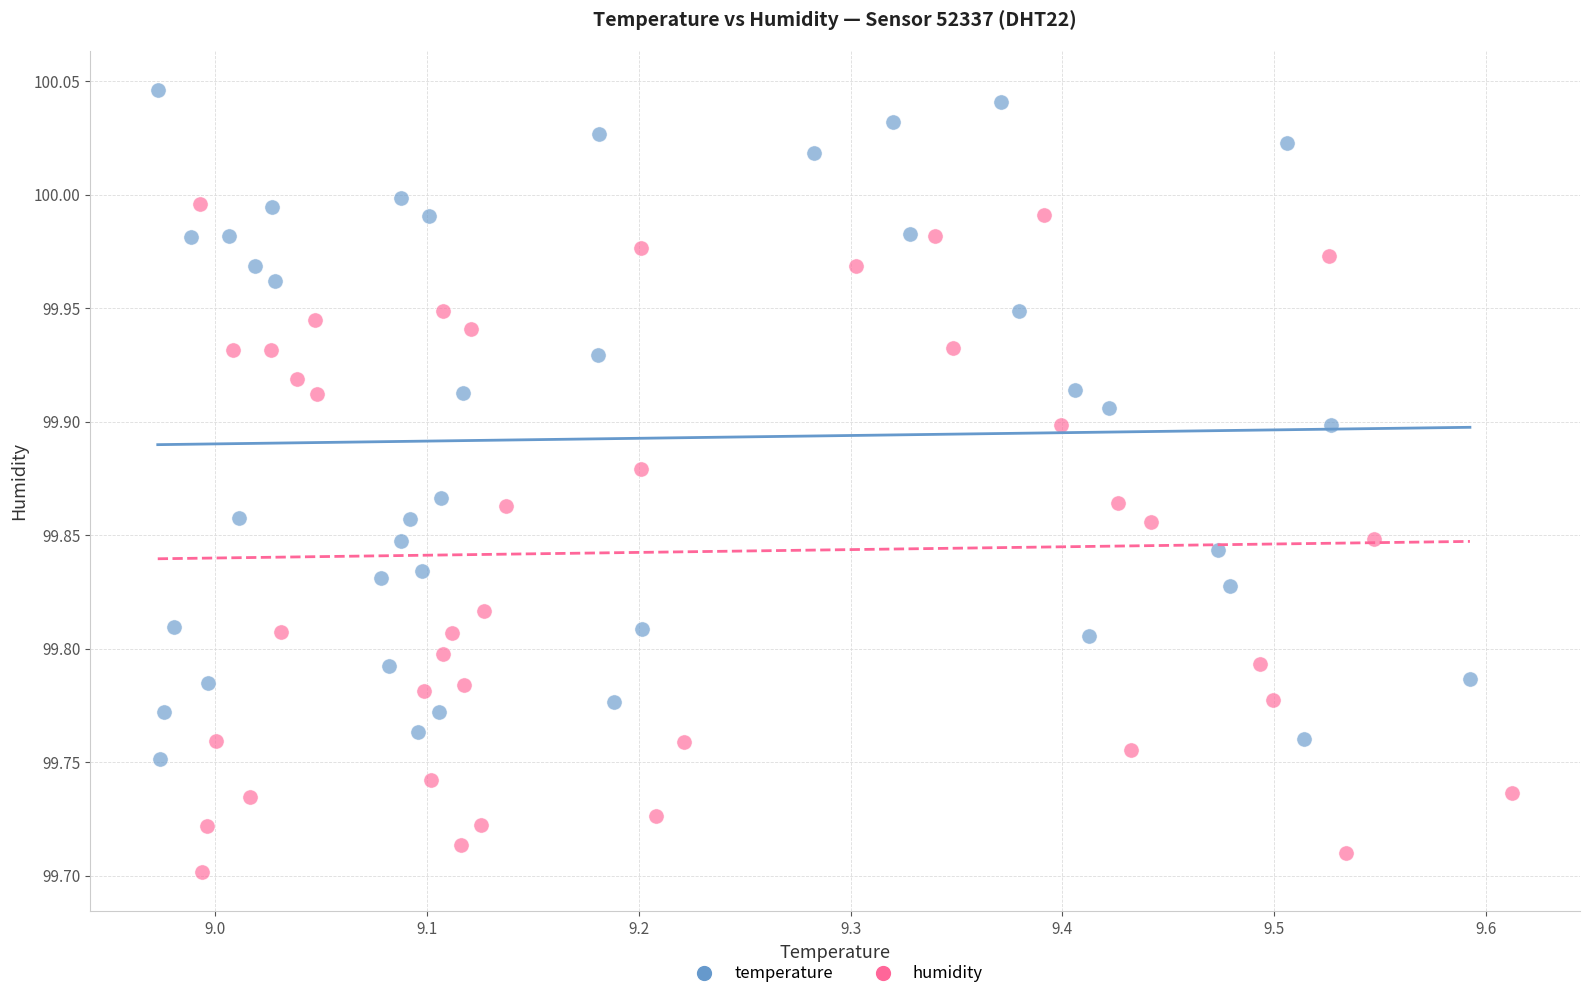

Which series contains the highest Y value?

temperature